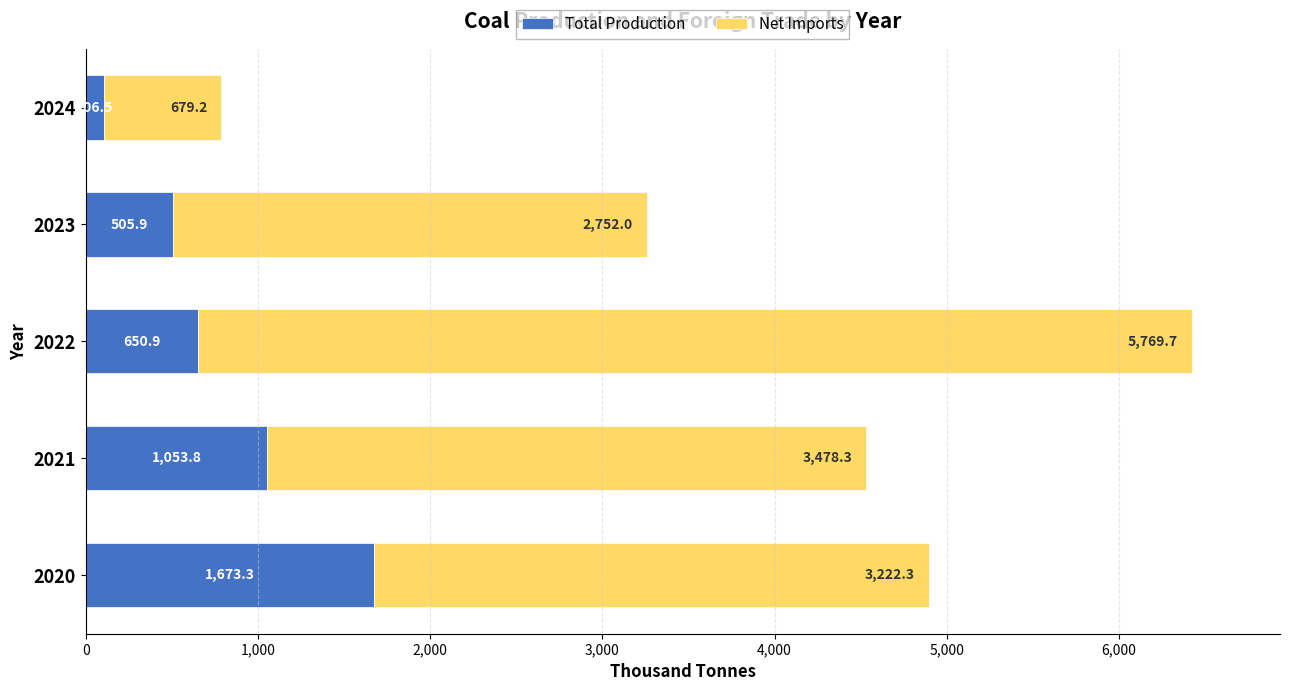

What is the sum of the Total Production values at 2021 and 2022?

1704.7